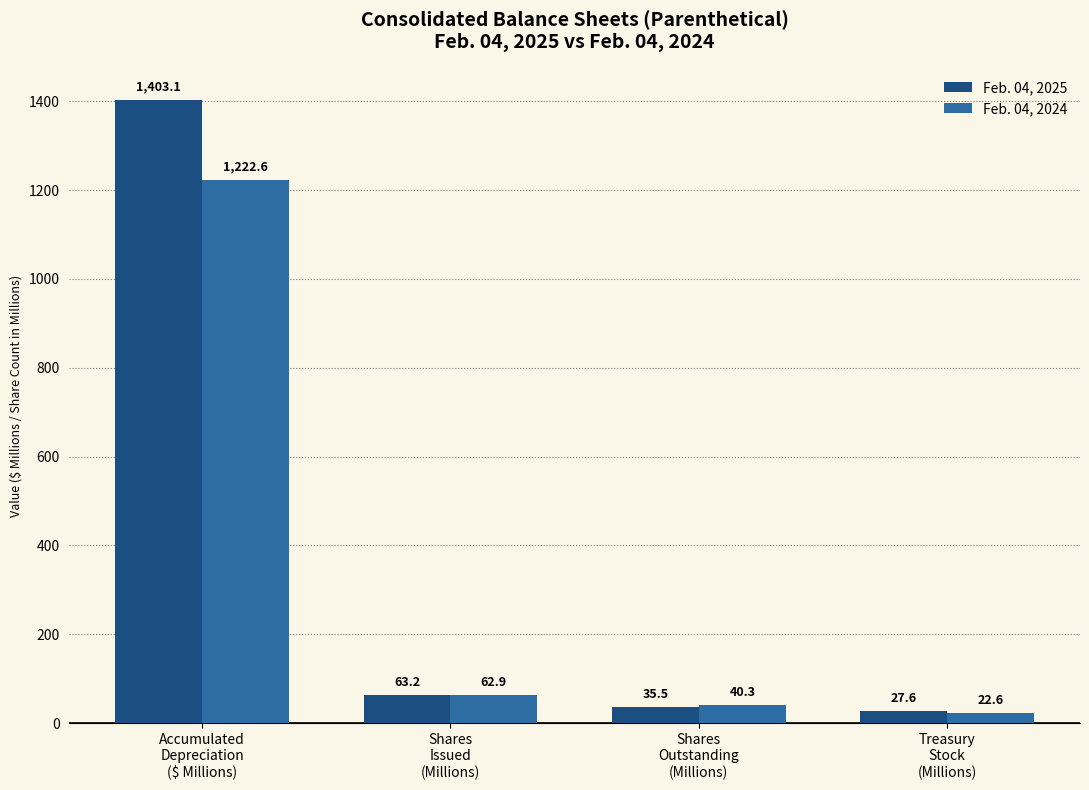

What is the value of the Feb. 04, 2025 bar at the 4th from the left?

27.6